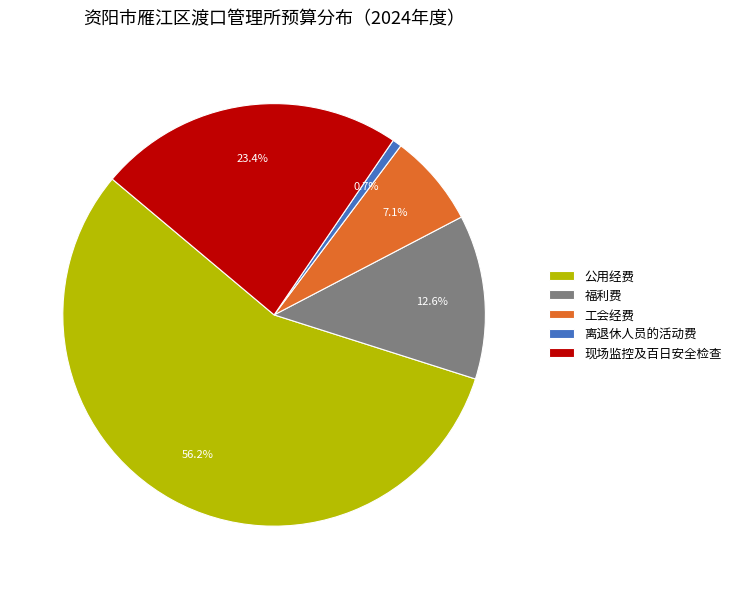

What percentage is the 现场监控及百日安全检查 slice, to the nearest percent?

23%